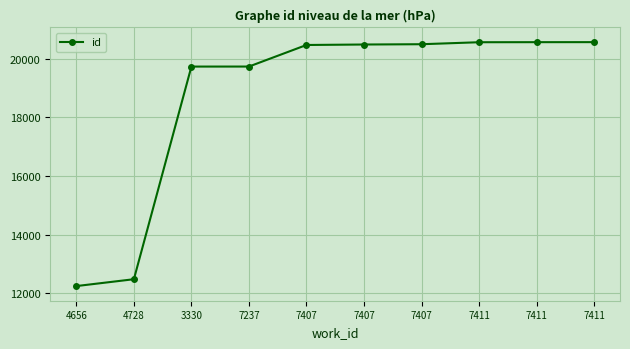

Reading left to right, extract all data points from this chart.

4656=12243	4728=12477	3330=19734	7237=19735	7407=20471	7407=20487	7407=20497	7411=20565	7411=20567	7411=20568